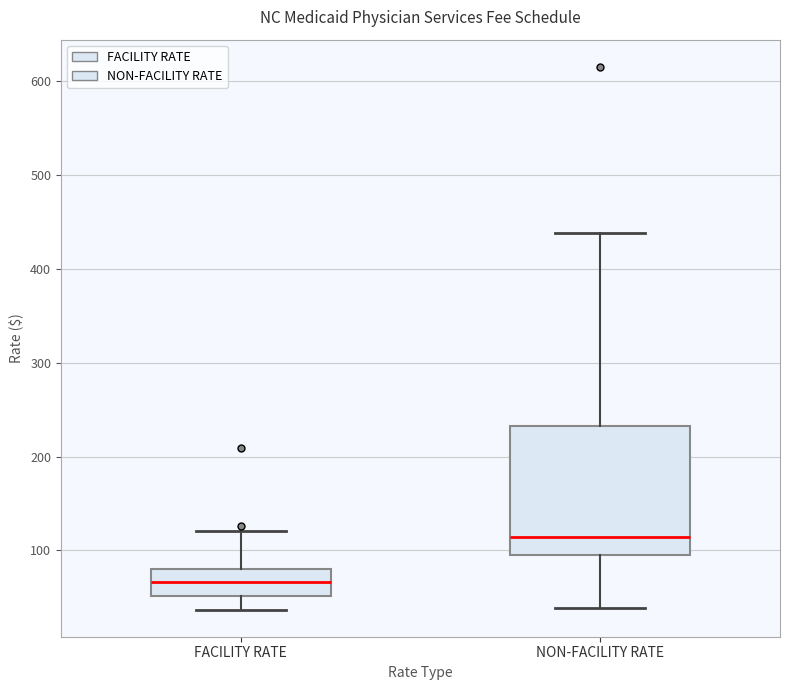

Which box is the tallest, from its lower edge to its upper edge?

NON-FACILITY RATE